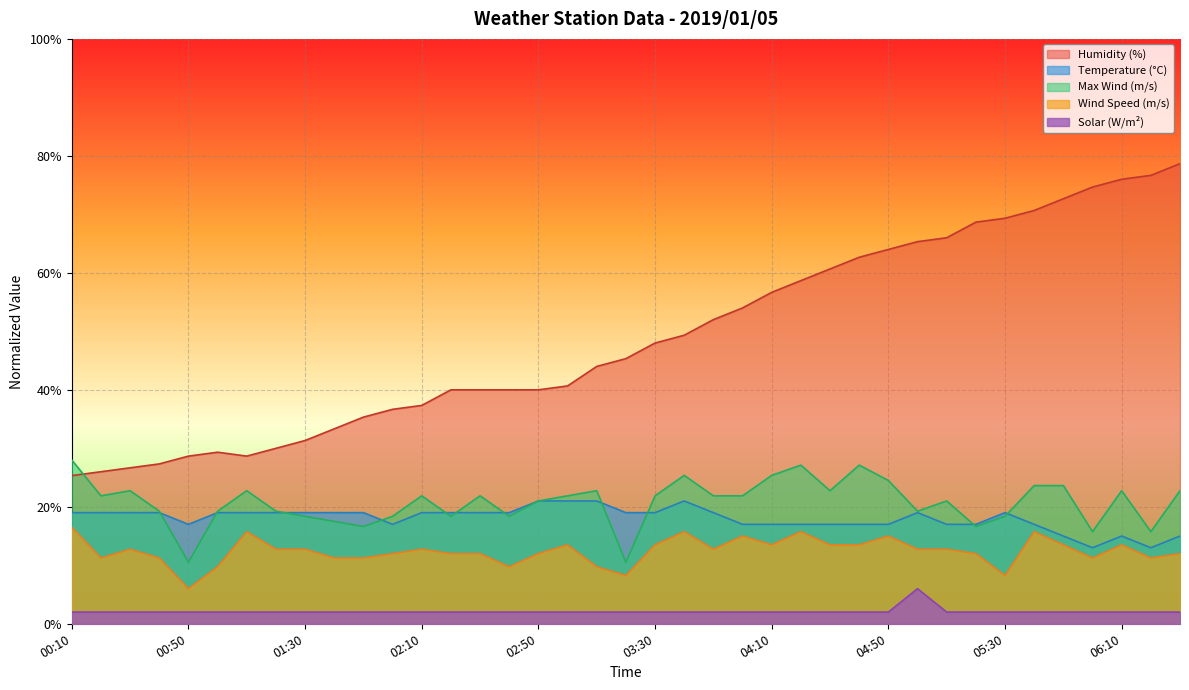

At 01:50, list the series in order from smallest to largest.

Solar (W/m²), Wind Speed (m/s), Max Wind (m/s), Temperature (°C), Humidity (%)